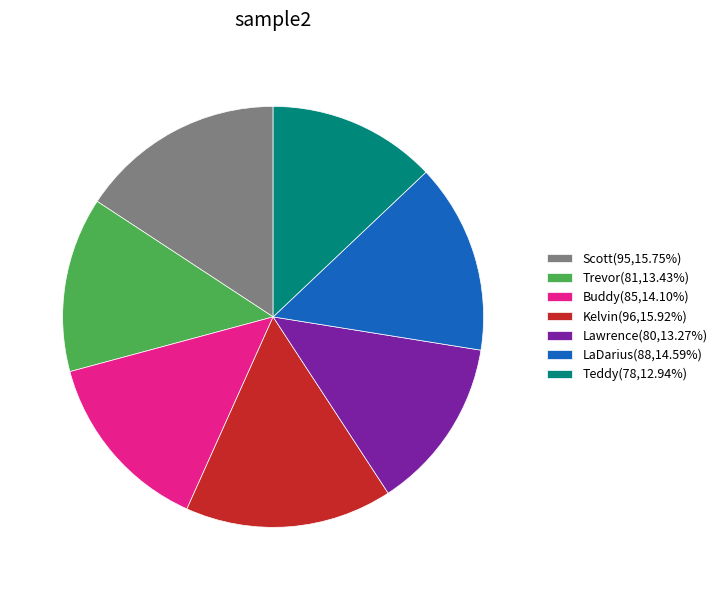

The Teddy slice represents 1% of the pie. True or false?

False